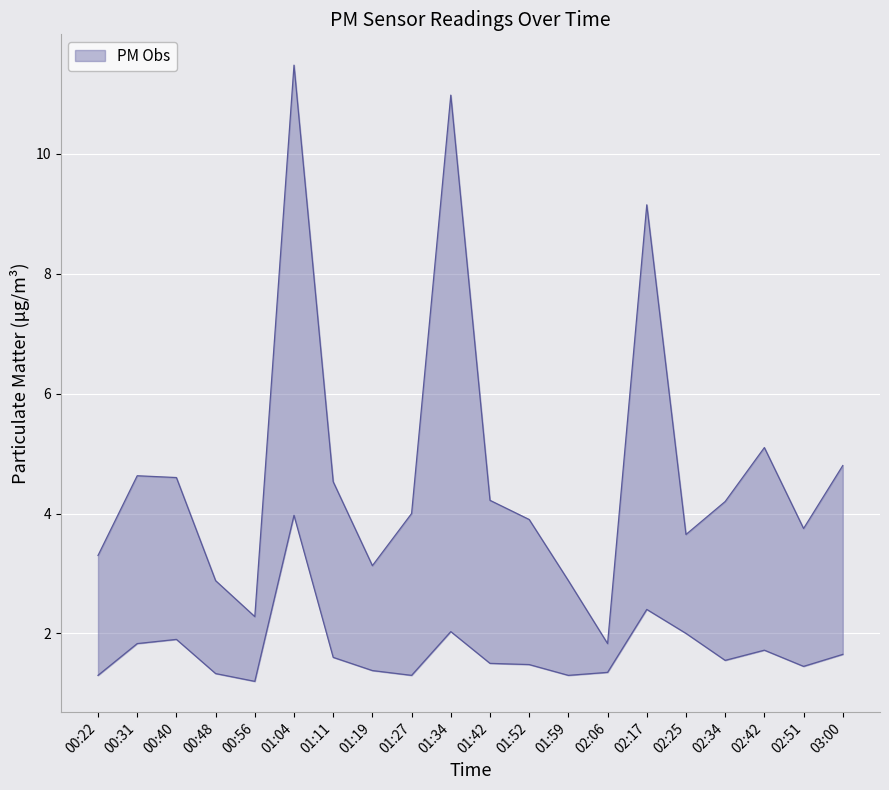

What is the value of the P1 point at the 17th from the left?

4.2